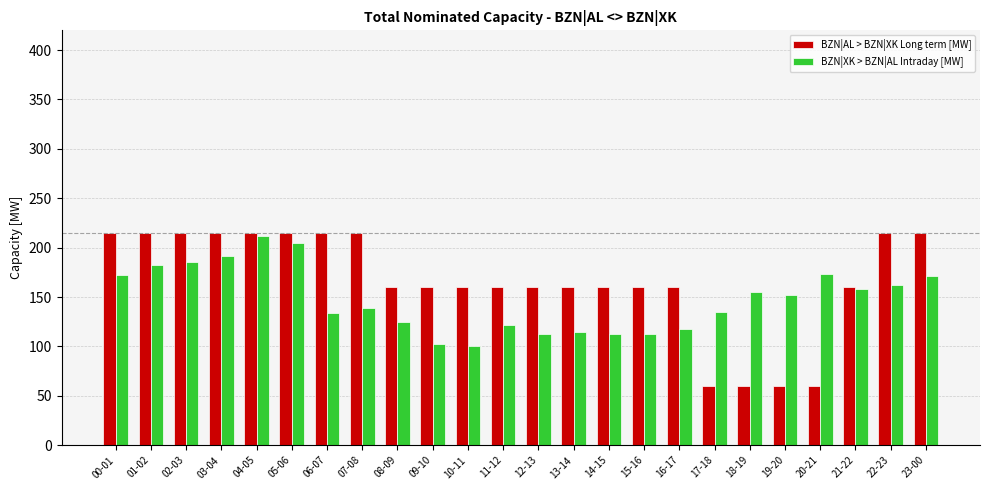

What value does the BZN|AL > BZN|XK Long term [MW] series have at 10-11, to the nearest 10?

160